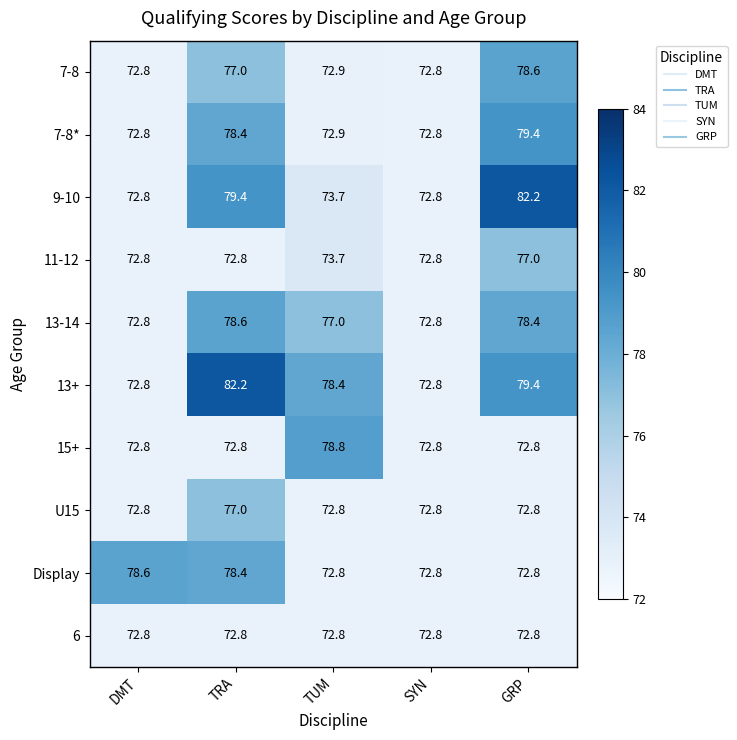

Is it true that 6 equals 25.1 at DMT?

False